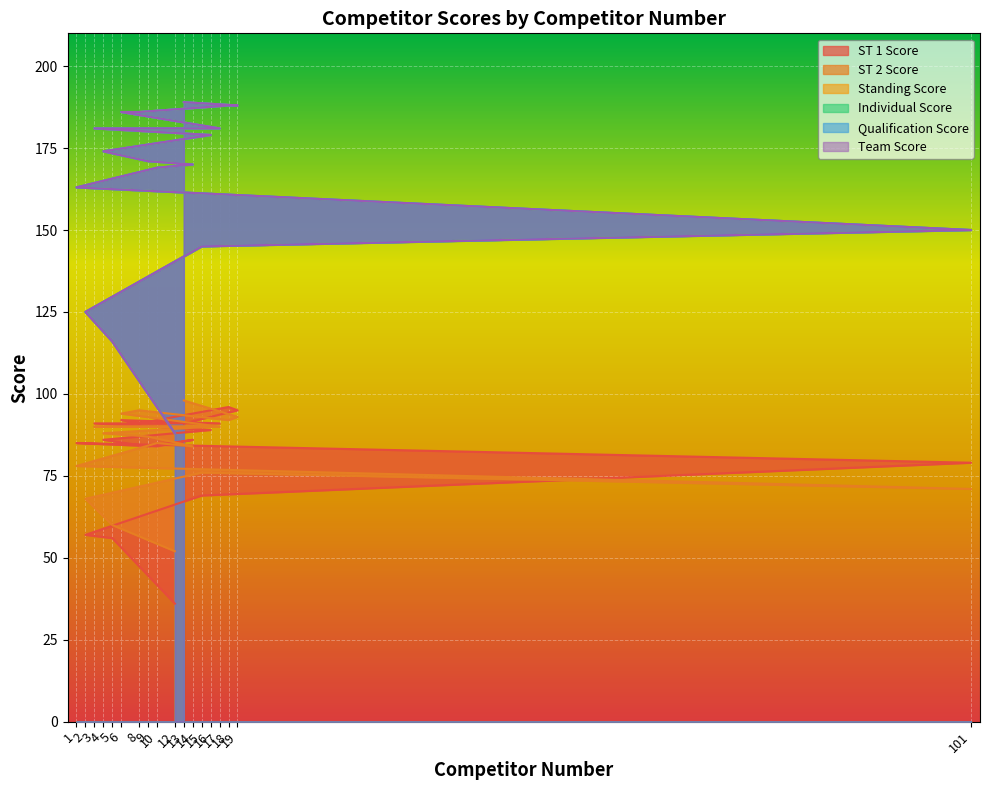

The ST 1 Score series shows 44 at 6. True or false?

False